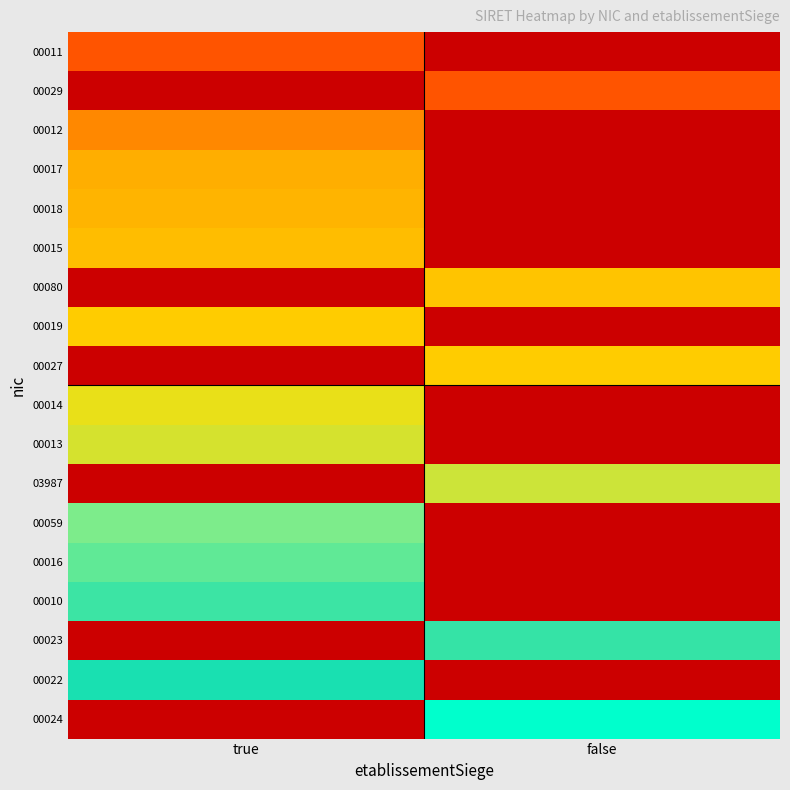

At true, list the series in order from smallest to largest.

00029, 00080, 00027, 03987, 00023, 00024, 00011, 00012, 00017, 00018, 00015, 00019, 00014, 00013, 00059, 00016, 00010, 00022